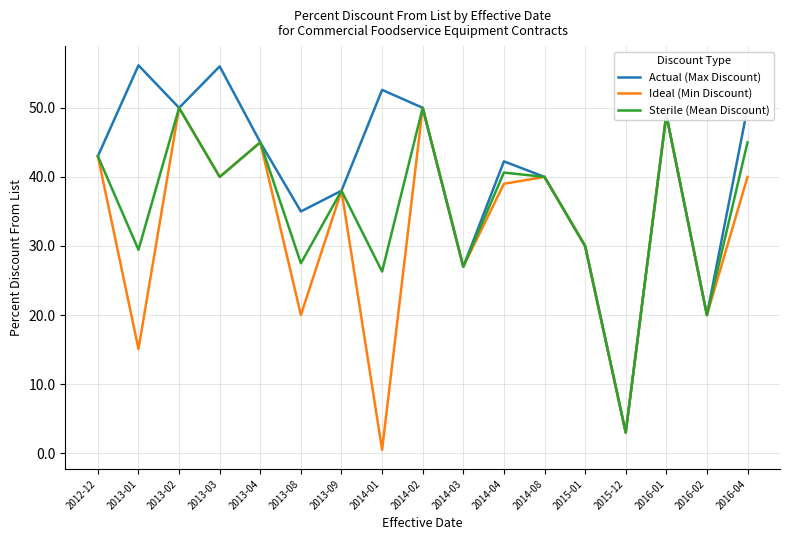

What is the sum of the Actual (Max Discount) values at 2014-01 and 2014-03?

79.6